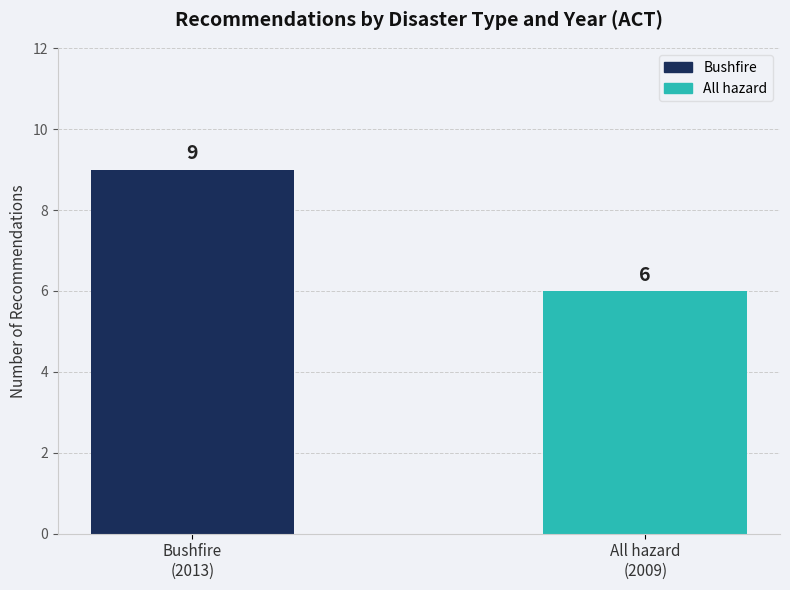

What is the label of the 2nd bar from the right?

Bushfire
(2013)